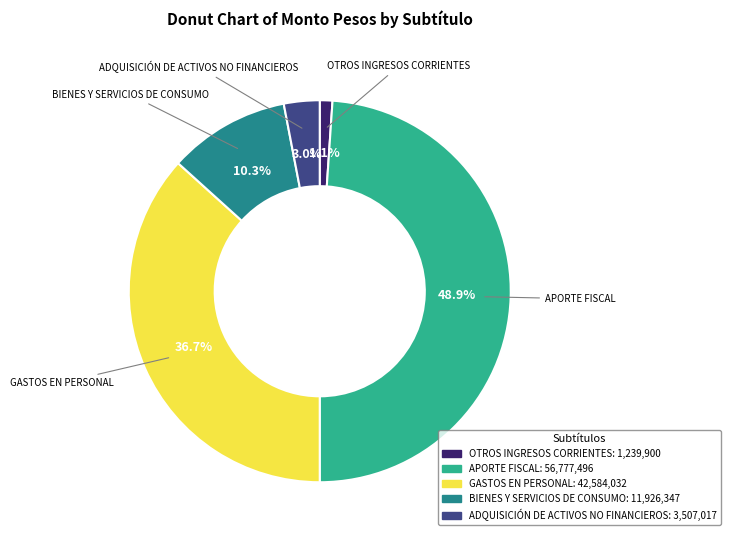

Rank the categories by value from lowest to highest.

OTROS INGRESOS CORRIENTES, ADQUISICIÓN DE ACTIVOS NO FINANCIEROS, BIENES Y SERVICIOS DE CONSUMO, GASTOS EN PERSONAL, APORTE FISCAL